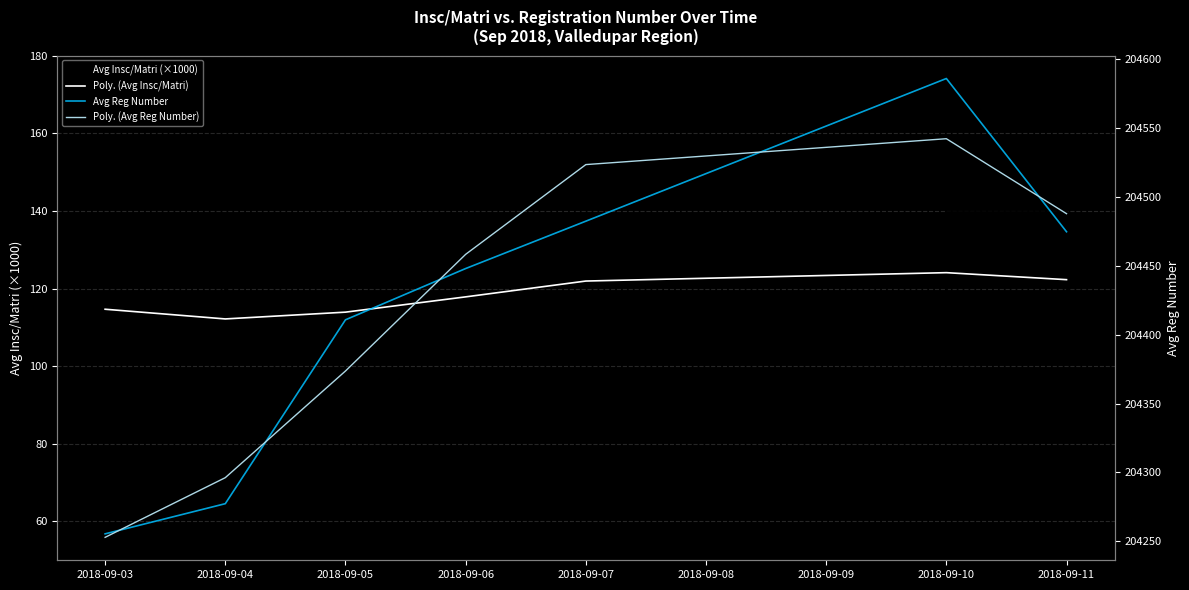

Where does the Avg Reg Number series first go above 204447?

2018-09-06